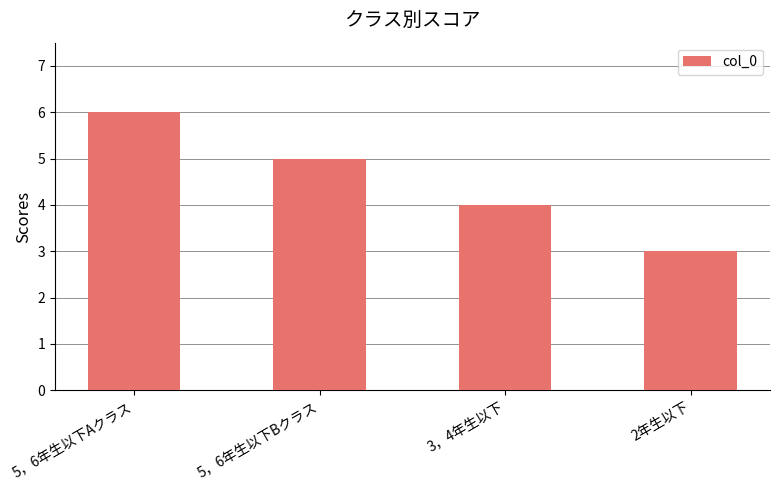

Rank the categories by value from lowest to highest.

2年生以下, 3，4年生以下, 5，6年生以下Bクラス, 5，6年生以下Aクラス